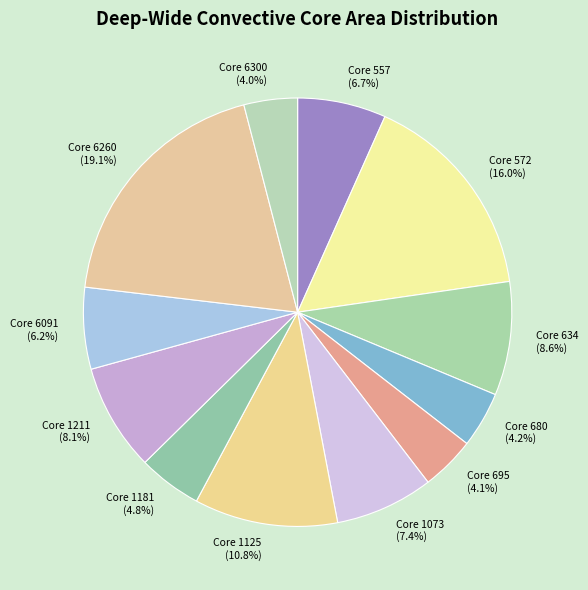

How many segments does this pie chart have?

12